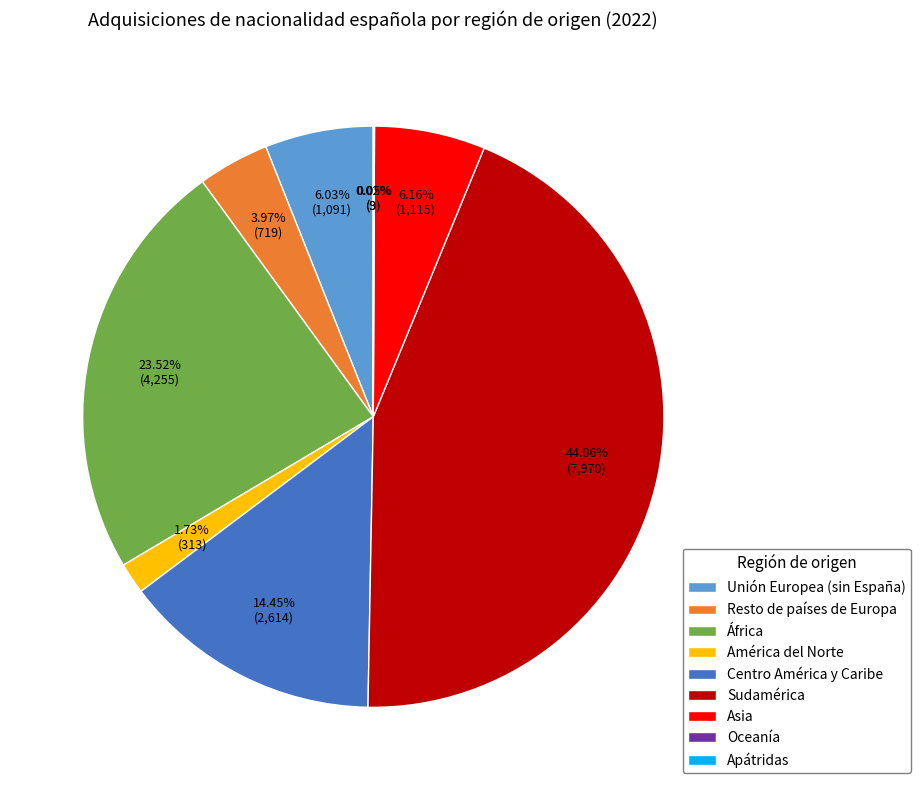

Combined, what portion of the pie is Asia and Resto de países de Europa?

10.1%